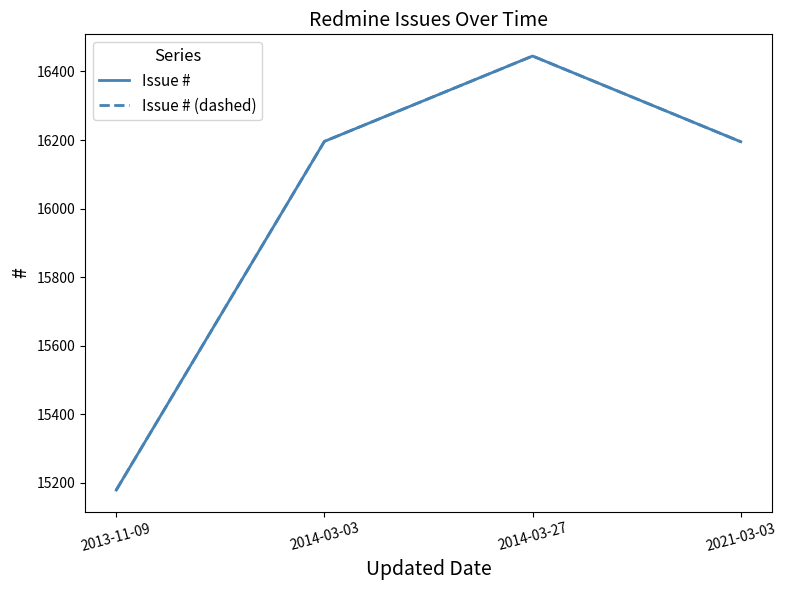

Is it true that Issue # (dashed) equals 5939 at 2013-11-09?

False